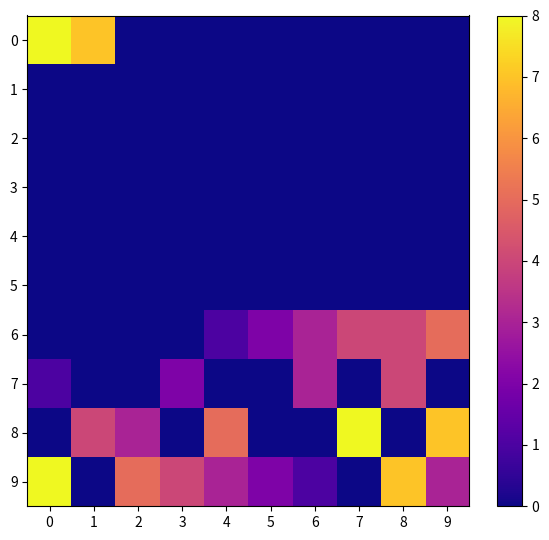

Reading left to right, transcribe all the data shown in this chart.

0: 0=8	1=7	2=0	3=0	4=0	5=0	6=0	7=0	8=0	9=0
1: 0=0	1=0	2=0	3=0	4=0	5=0	6=0	7=0	8=0	9=0
2: 0=0	1=0	2=0	3=0	4=0	5=0	6=0	7=0	8=0	9=0
3: 0=0	1=0	2=0	3=0	4=0	5=0	6=0	7=0	8=0	9=0
4: 0=0	1=0	2=0	3=0	4=0	5=0	6=0	7=0	8=0	9=0
5: 0=0	1=0	2=0	3=0	4=0	5=0	6=0	7=0	8=0	9=0
6: 0=0	1=0	2=0	3=0	4=1	5=2	6=3	7=4	8=4	9=5
7: 0=1	1=0	2=0	3=2	4=0	5=0	6=3	7=0	8=4	9=0
8: 0=0	1=4	2=3	3=0	4=5	5=0	6=0	7=8	8=0	9=7
9: 0=8	1=0	2=5	3=4	4=3	5=2	6=1	7=0	8=7	9=3